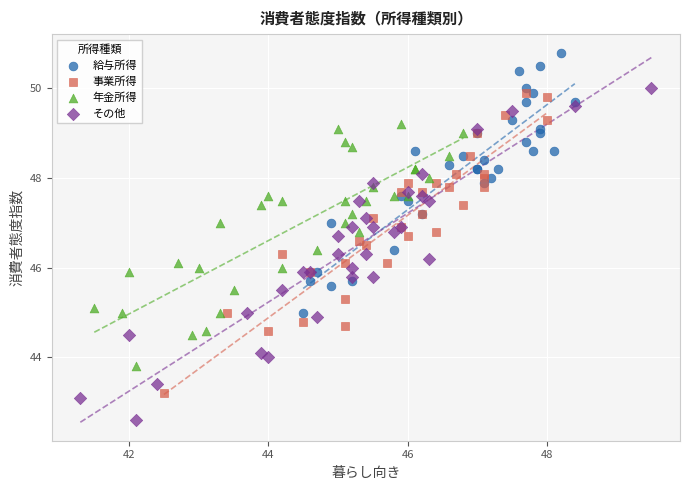

Which series has the widest spread of Y values?

その他